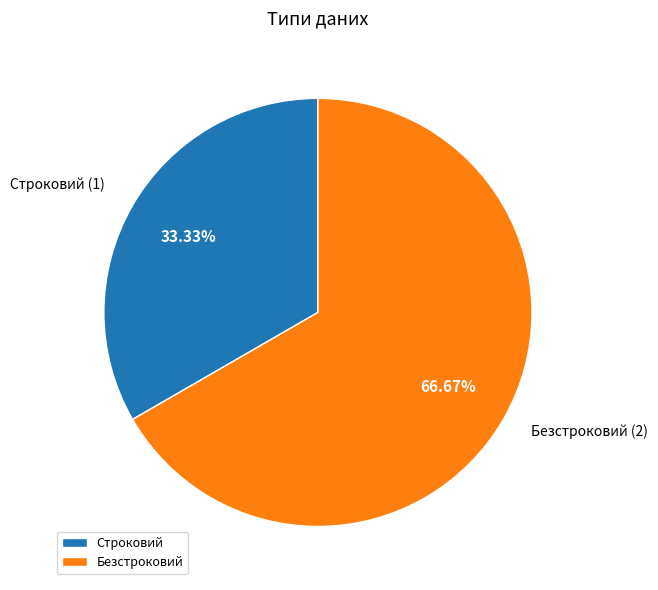

How many segments does this pie chart have?

2